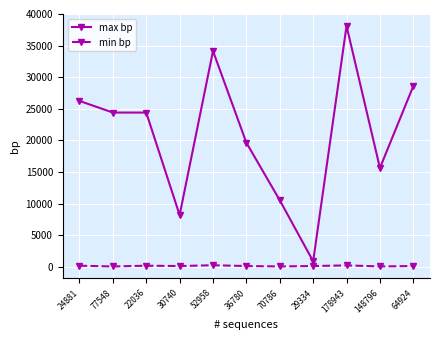

How many values in the max bp series are below 24396?

5